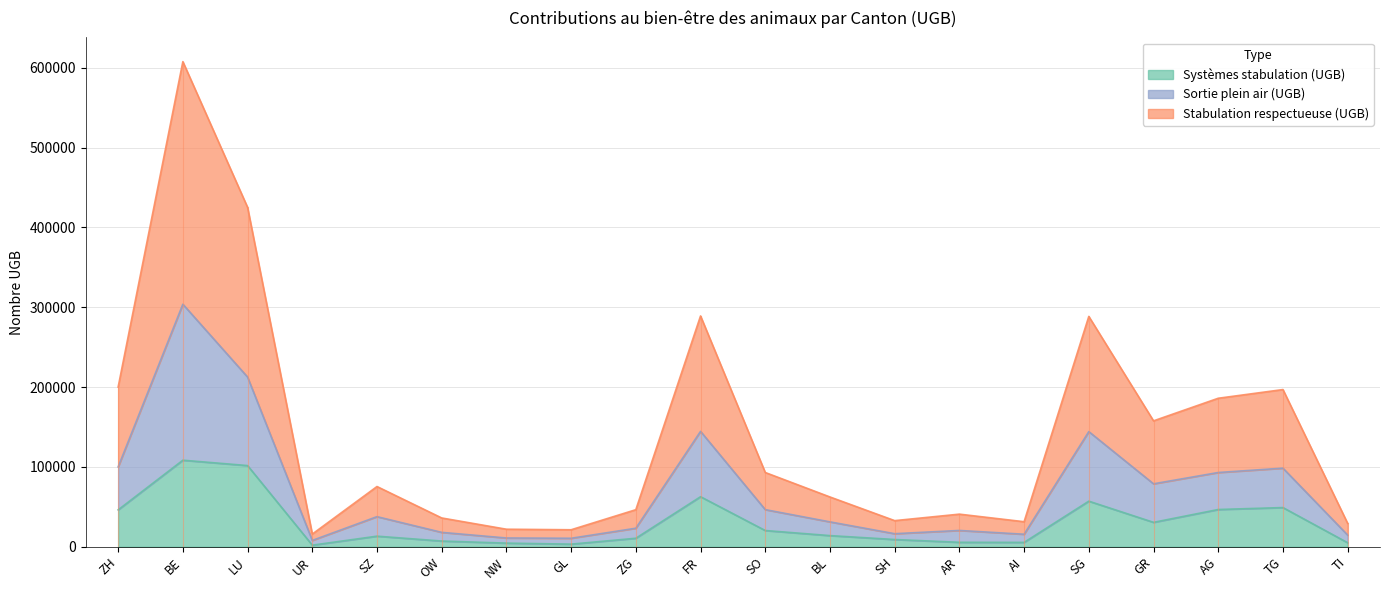

True or false: Stabulation respectueuse (UGB) and Sortie plein air (UGB) intersect in this chart.

False